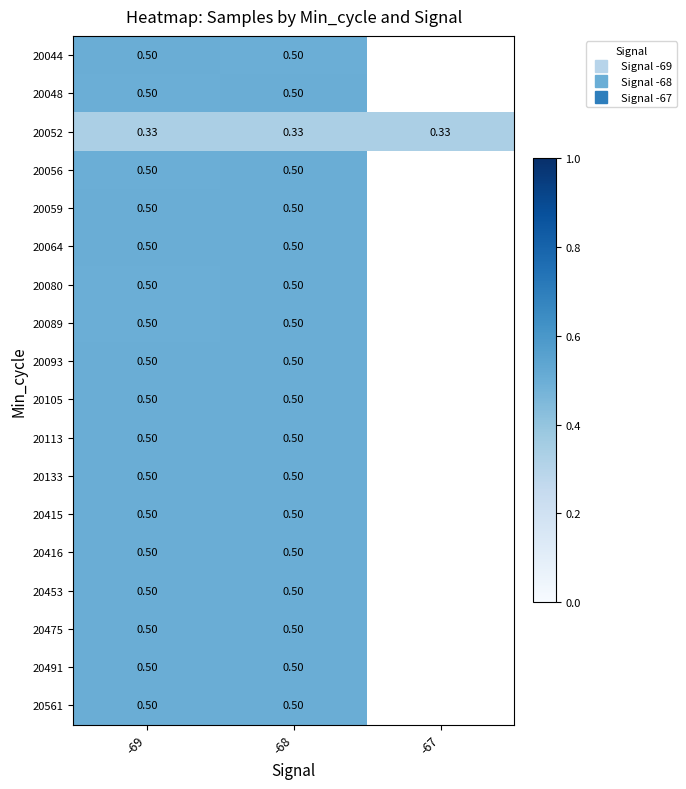

At which label does 20064 reach its peak?

-69